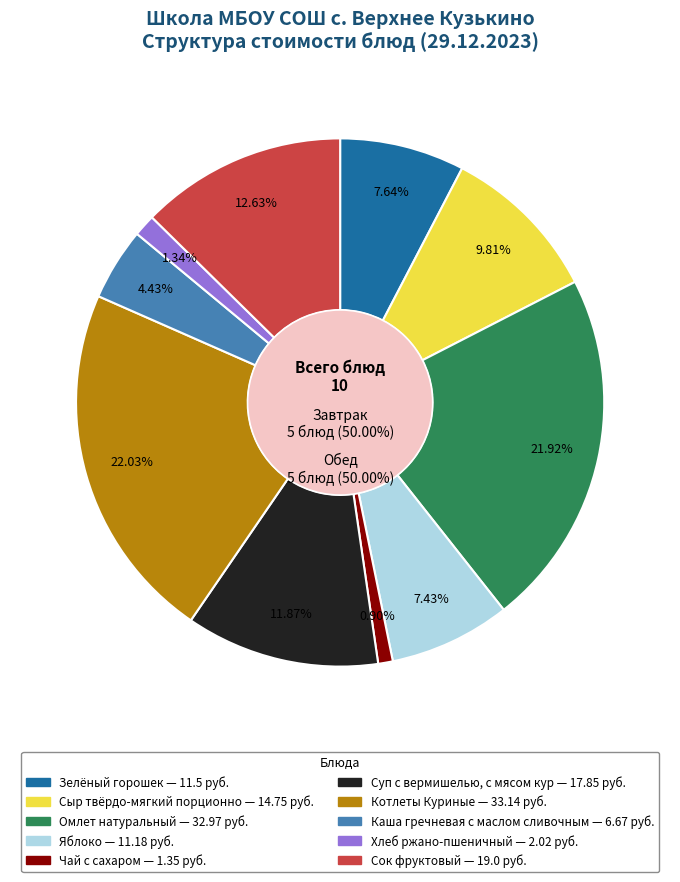

Which slice is the smallest?

Чай с сахаром